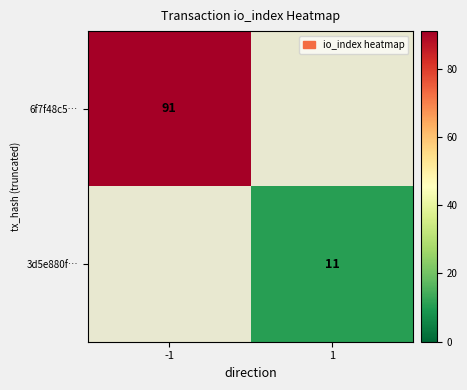

Is it true that 6f7f48c5… equals 91 at -1?

True